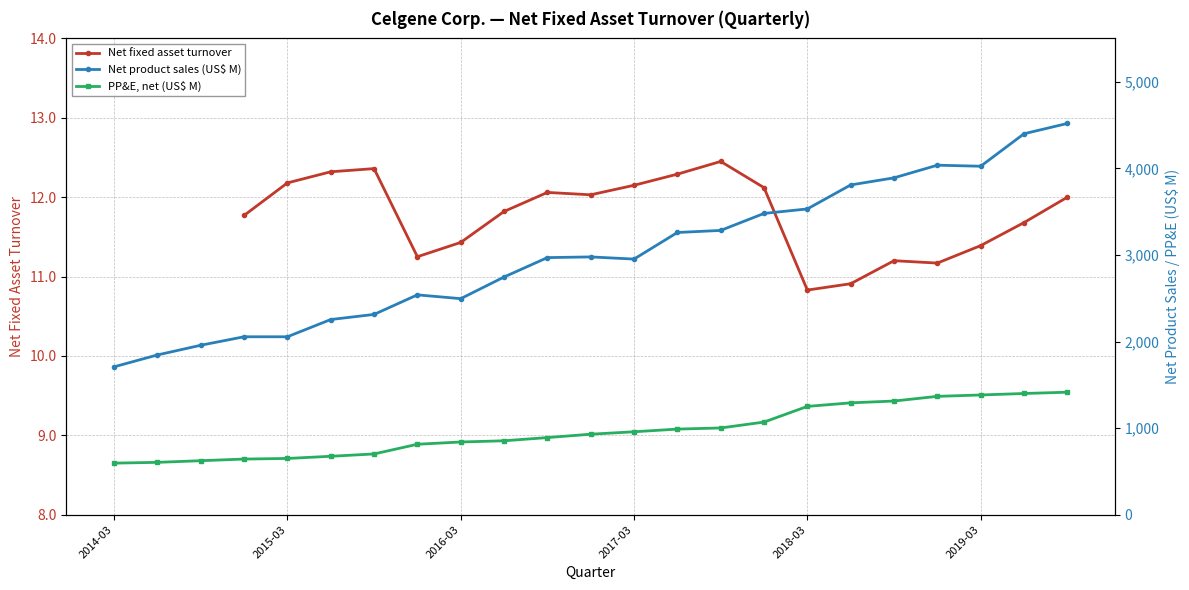

Is it true that PP&E net equals 1391 at 2017-09-30?

False